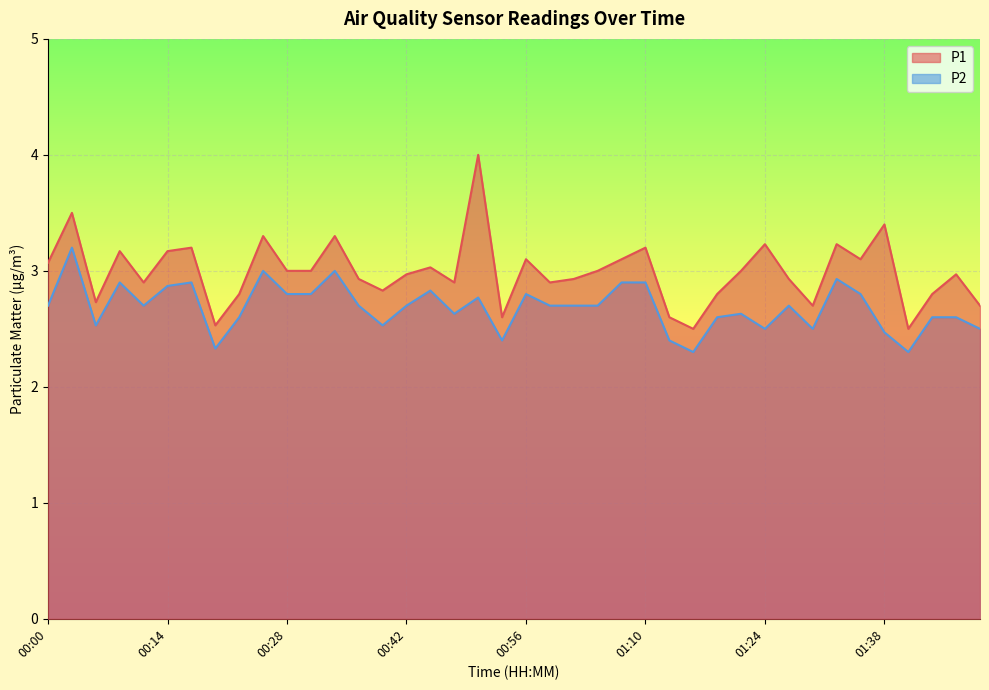

What is the value of the P1 point at the 33rd from the left?

2.7